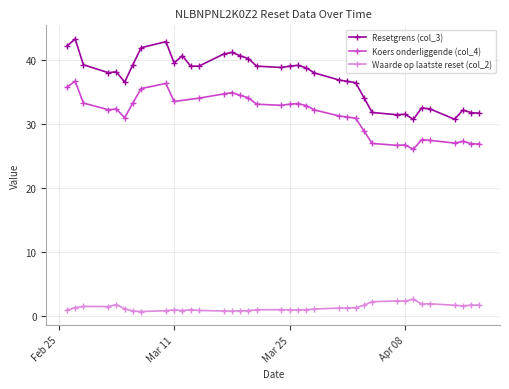

What is the minimum value for Resetgrens (col_3)?

30.7